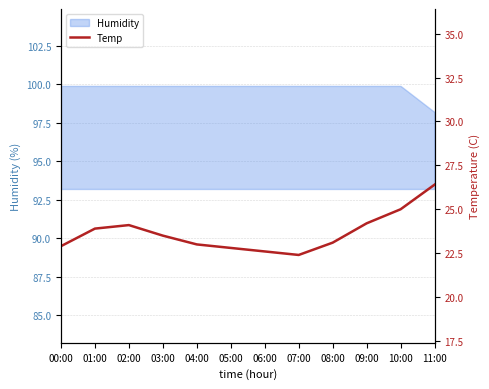

What is the average value?

23.7